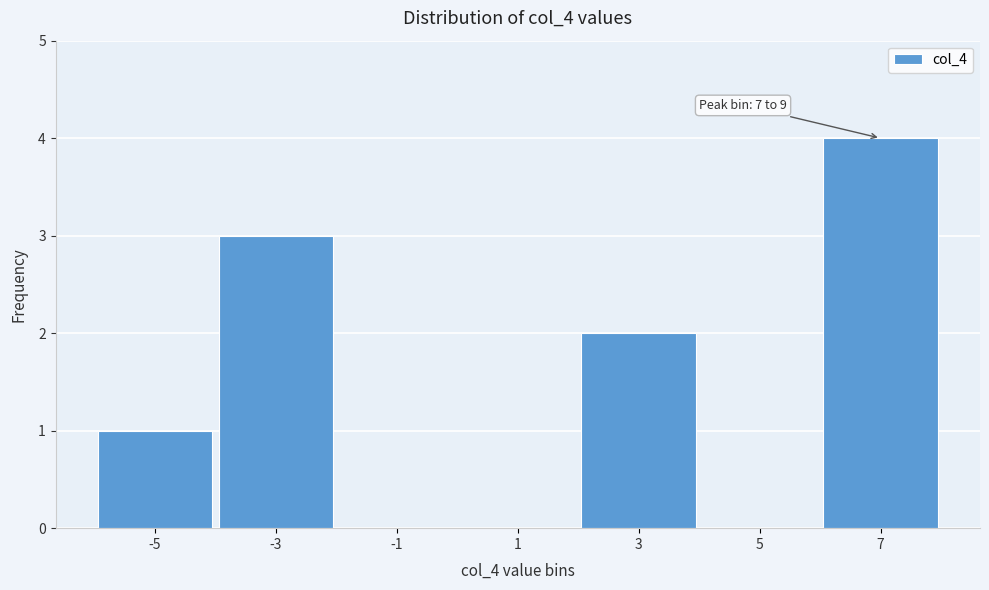

Reading left to right, transcribe all the data shown in this chart.

-5=1	-3=3	-1=0	1=0	3=2	5=0	7=4